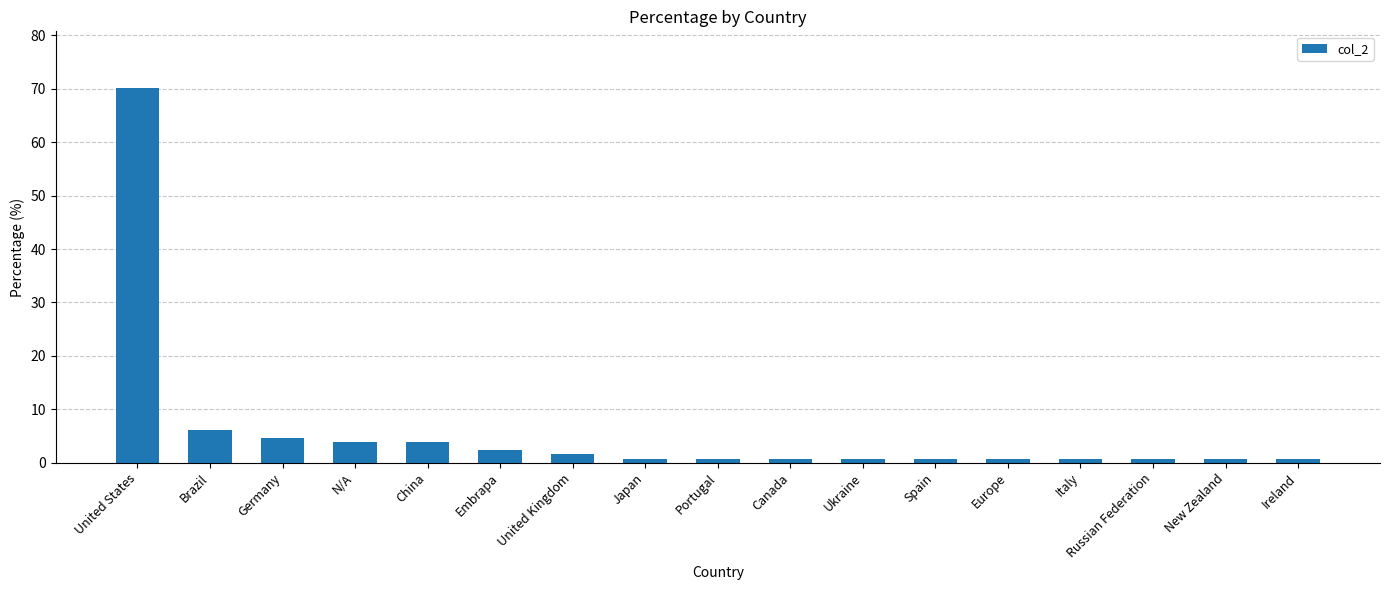

What position from the left is Germany?

3